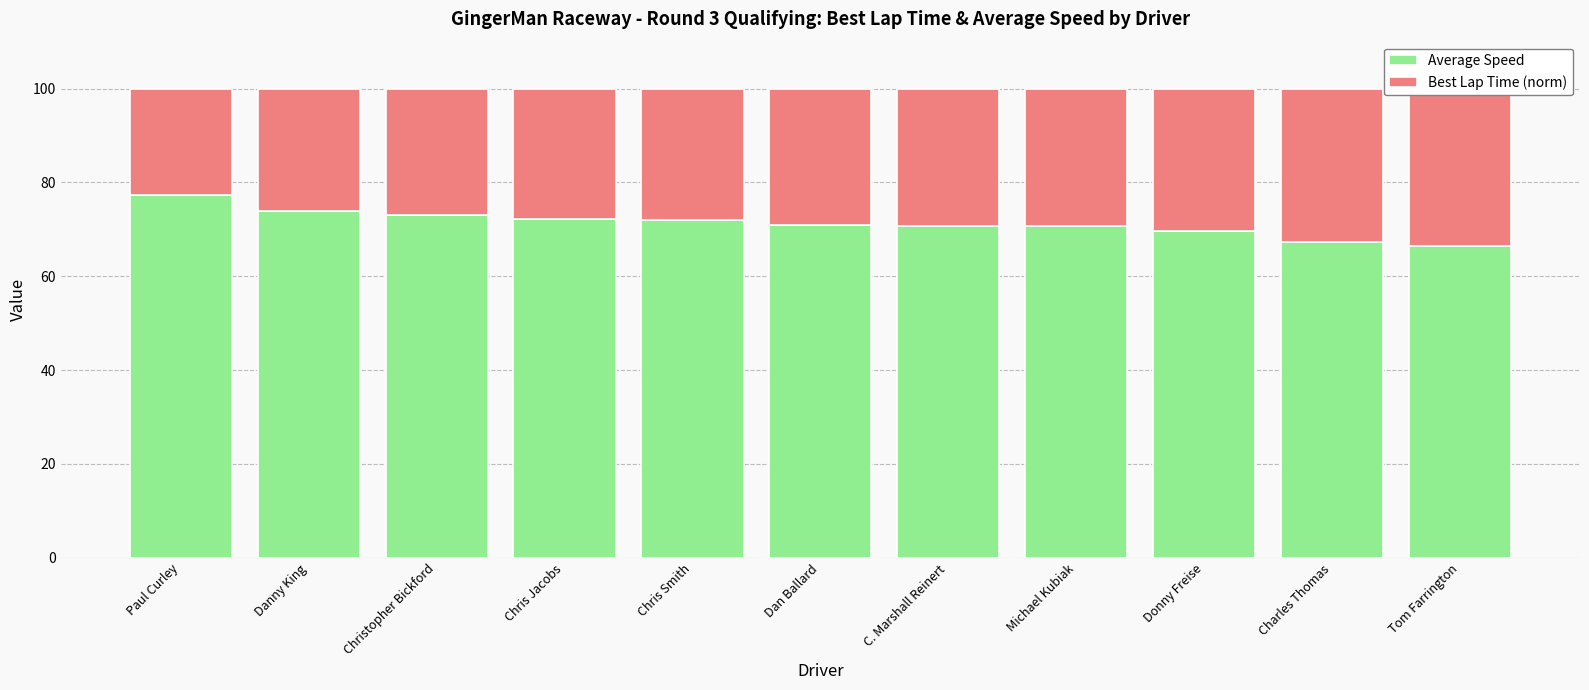

Reading left to right, extract all data points from this chart.

Average Speed: Paul Curley=77.2	Danny King=73.9	Christopher Bickford=73.1	Chris Jacobs=72.2	Chris Smith=71.9	Dan Ballard=71.0	C. Marshall Reinert=70.8	Michael Kubiak=70.7	Donny Freise=69.7	Charles Thomas=67.3	Tom Farrington=66.5
Best Lap Time (norm): Paul Curley=22.8	Danny King=26.1	Christopher Bickford=26.9	Chris Jacobs=27.8	Chris Smith=28.1	Dan Ballard=29.0	C. Marshall Reinert=29.2	Michael Kubiak=29.3	Donny Freise=30.3	Charles Thomas=32.7	Tom Farrington=33.5